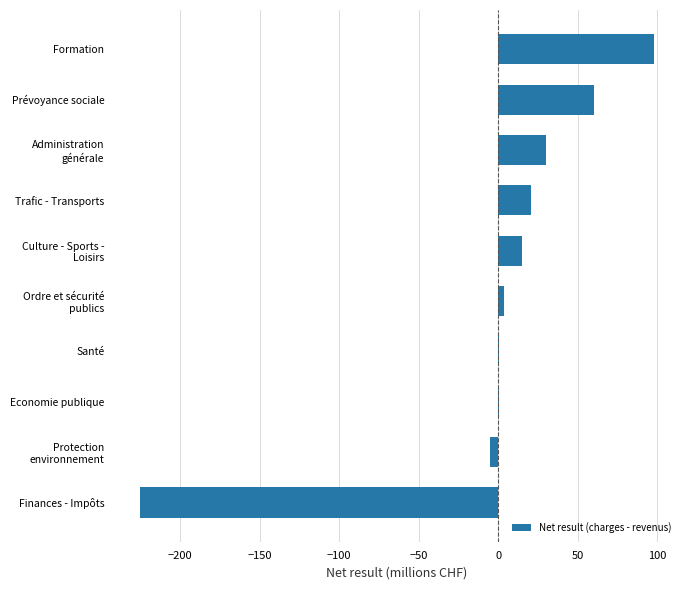

The value at Formation is 98.1. True or false?

True